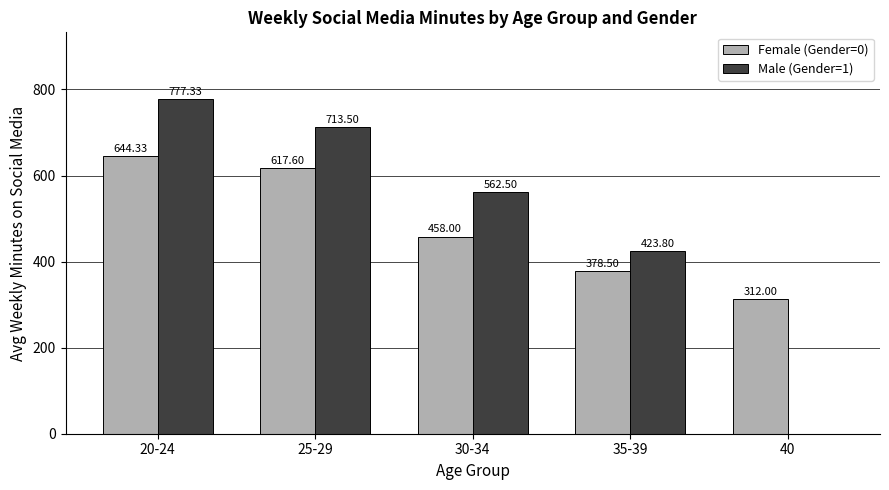

Between 30-34 and 35-39, which series saw the biggest shift?

Male (Gender=1)